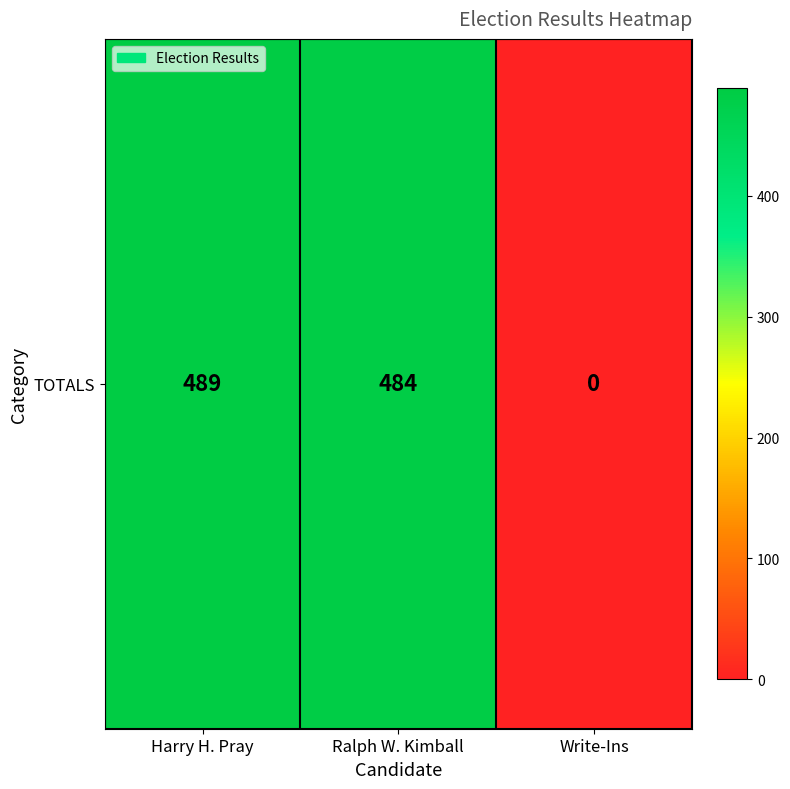

How many categories are shown in the chart?

3